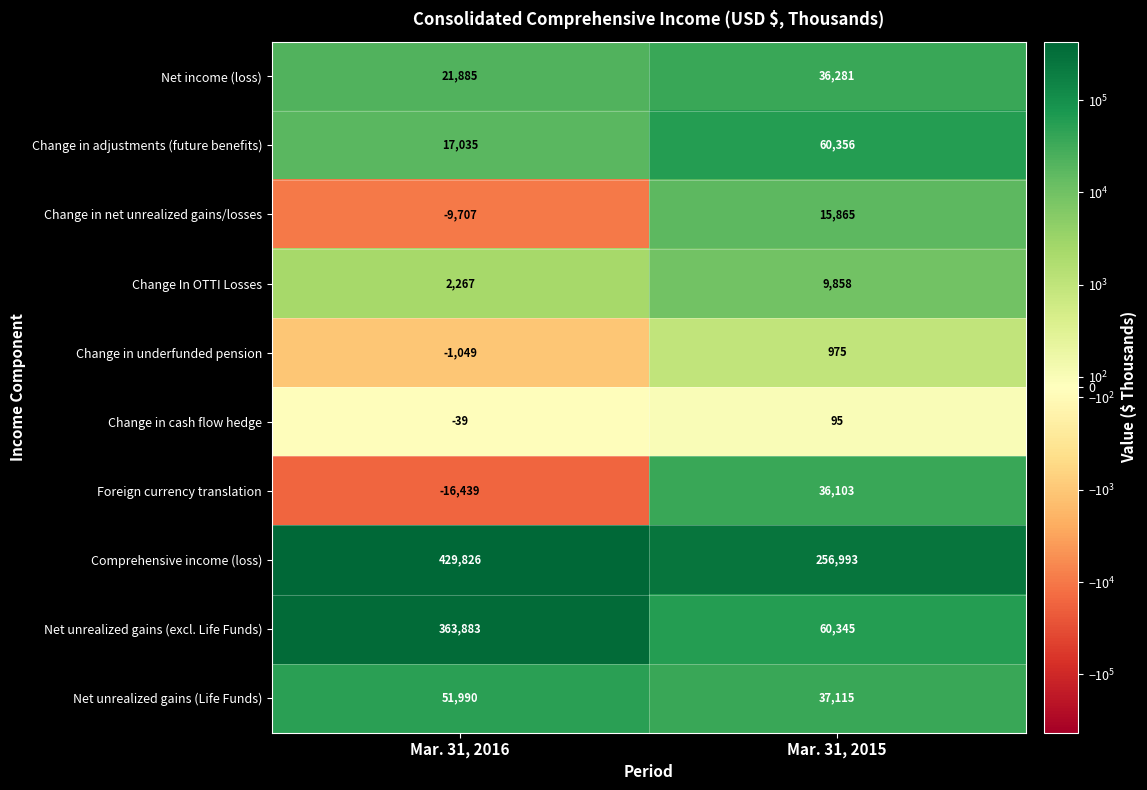

What is the sum of the Net income (loss) values at Mar. 31, 2015 and Mar. 31, 2016?

58166